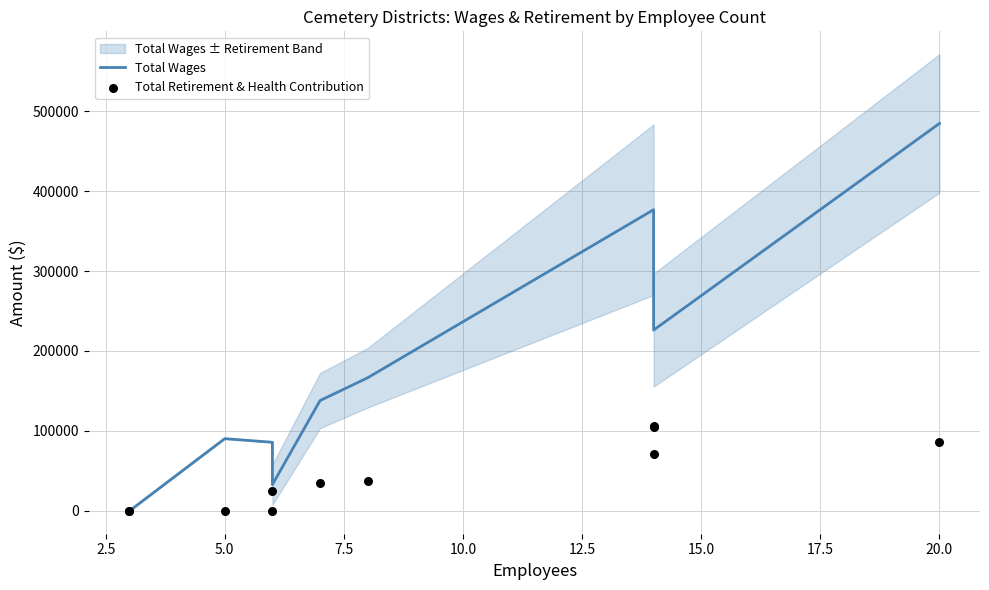

Which series has the largest Y range (max minus min)?

Total Wages